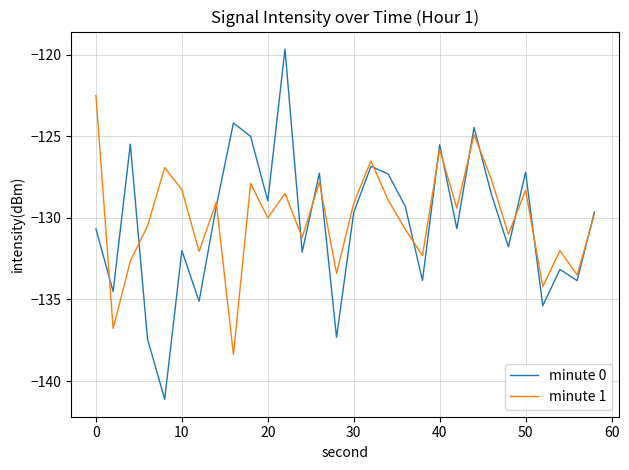

How many lines are shown in the chart?

2